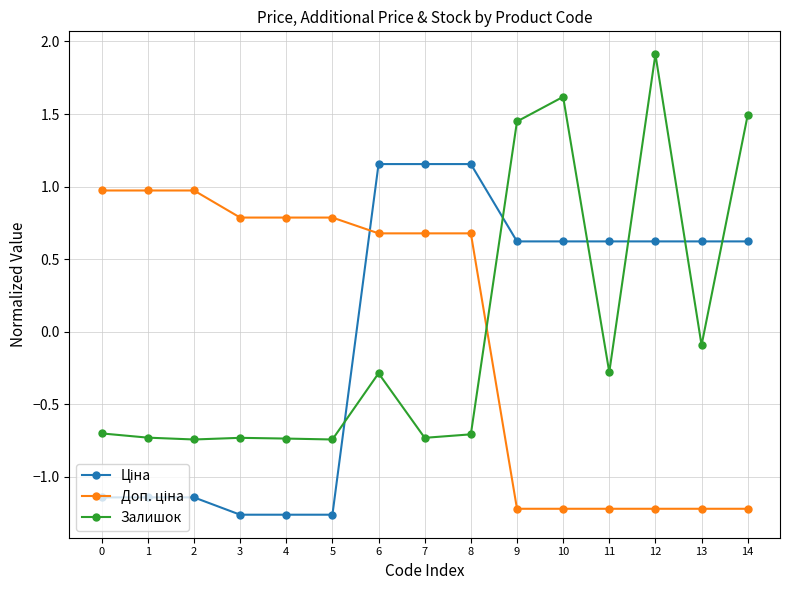

The value of Залишок at 3 is -0.7. True or false?

True